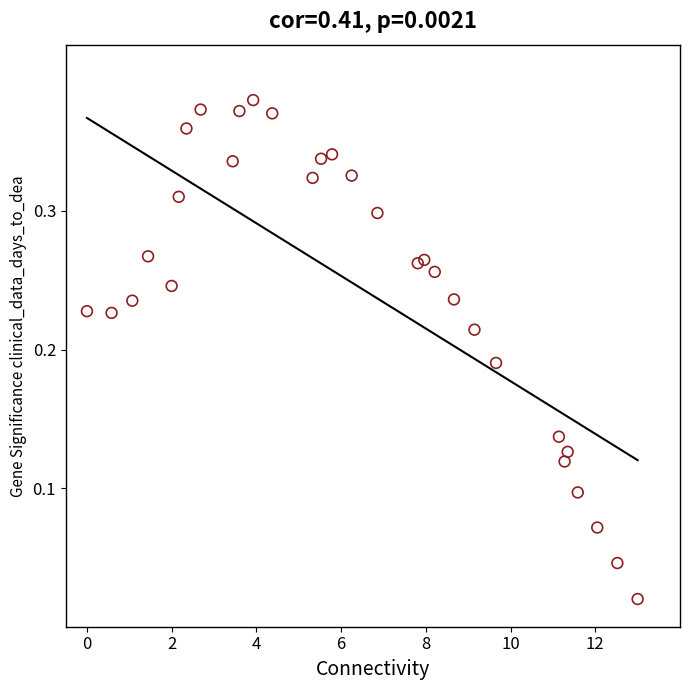

What is the range of X values (max minus min)?

13.0